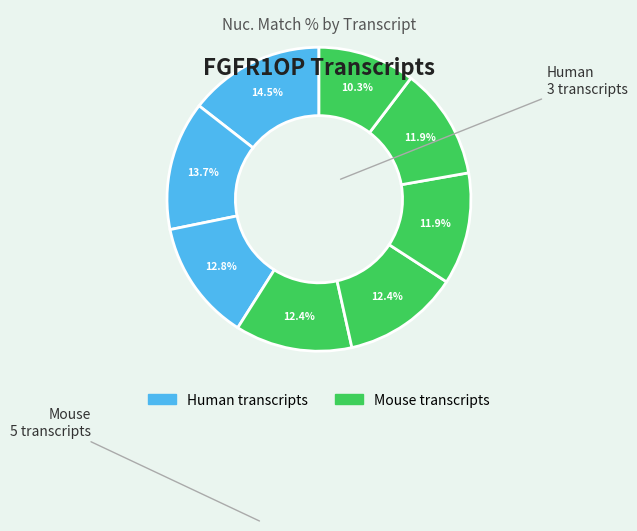

What is the largest slice in the pie chart?

NM_194429.3 (human)